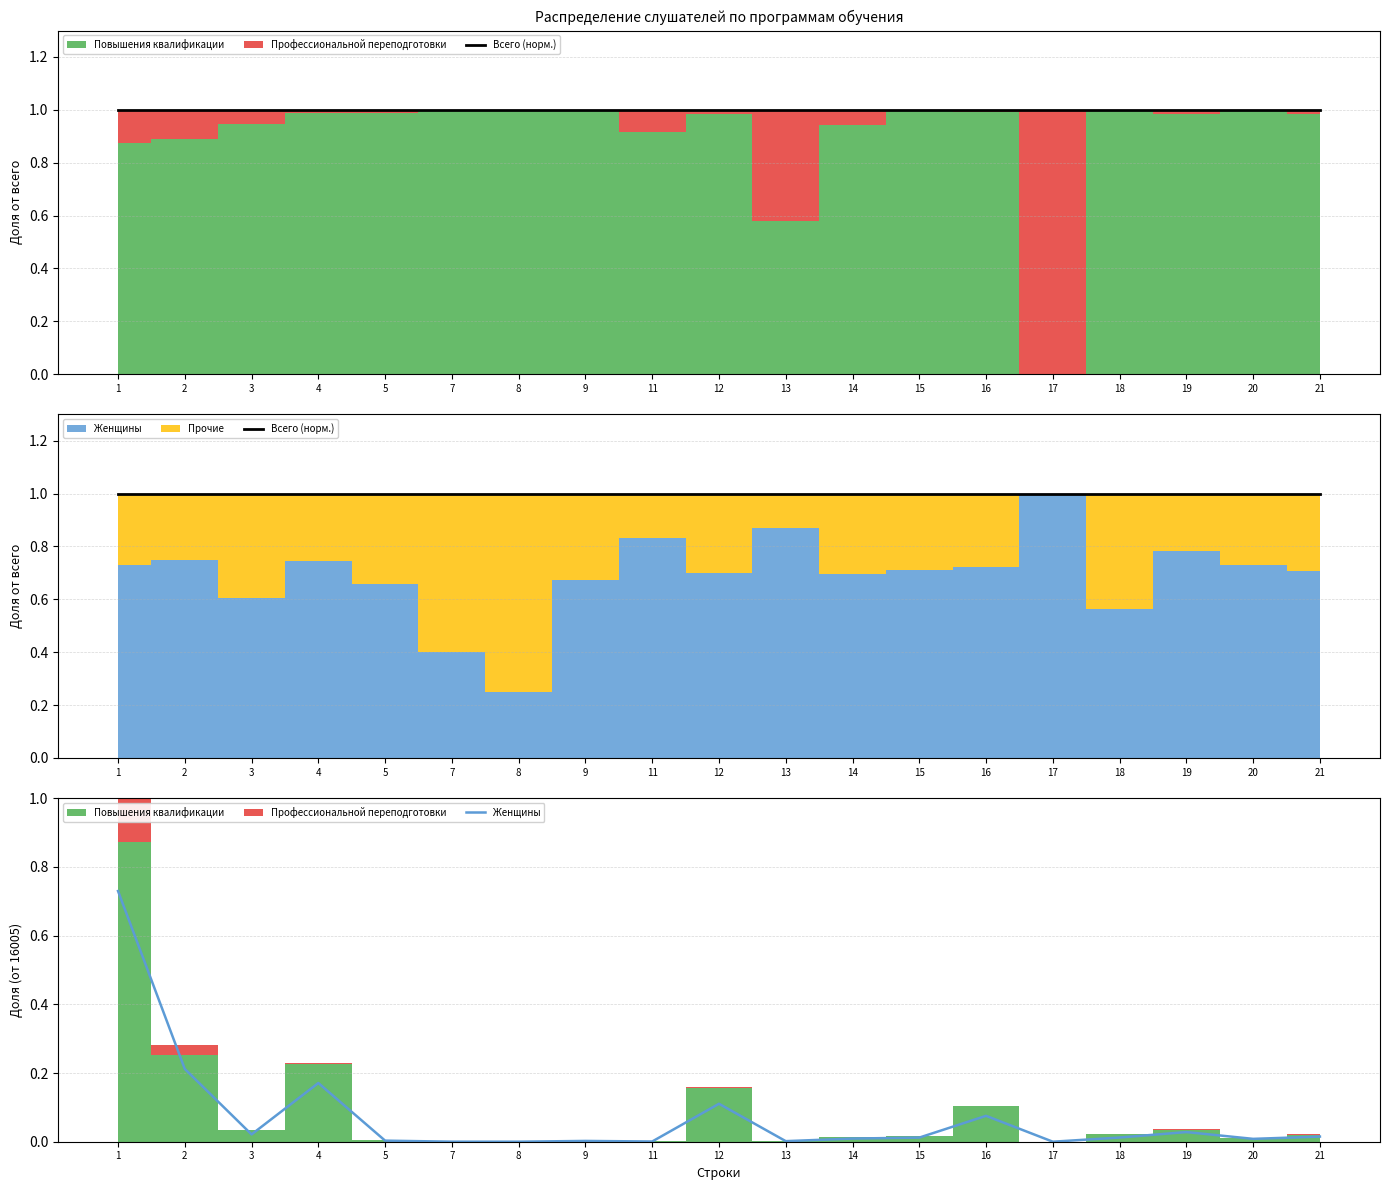

How many lines are shown in the chart?

2